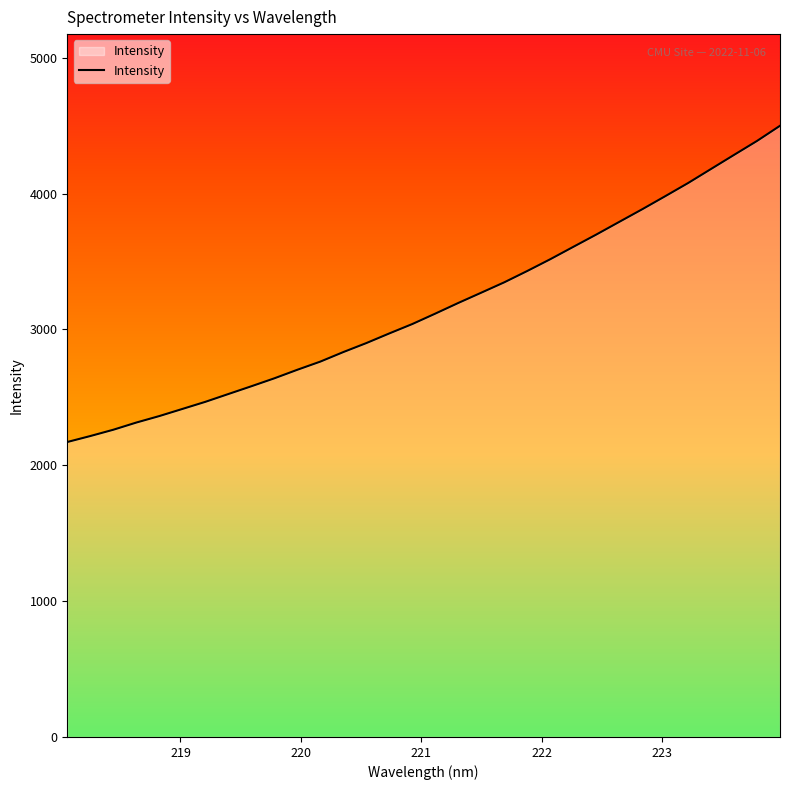

How many lines are shown in the chart?

1